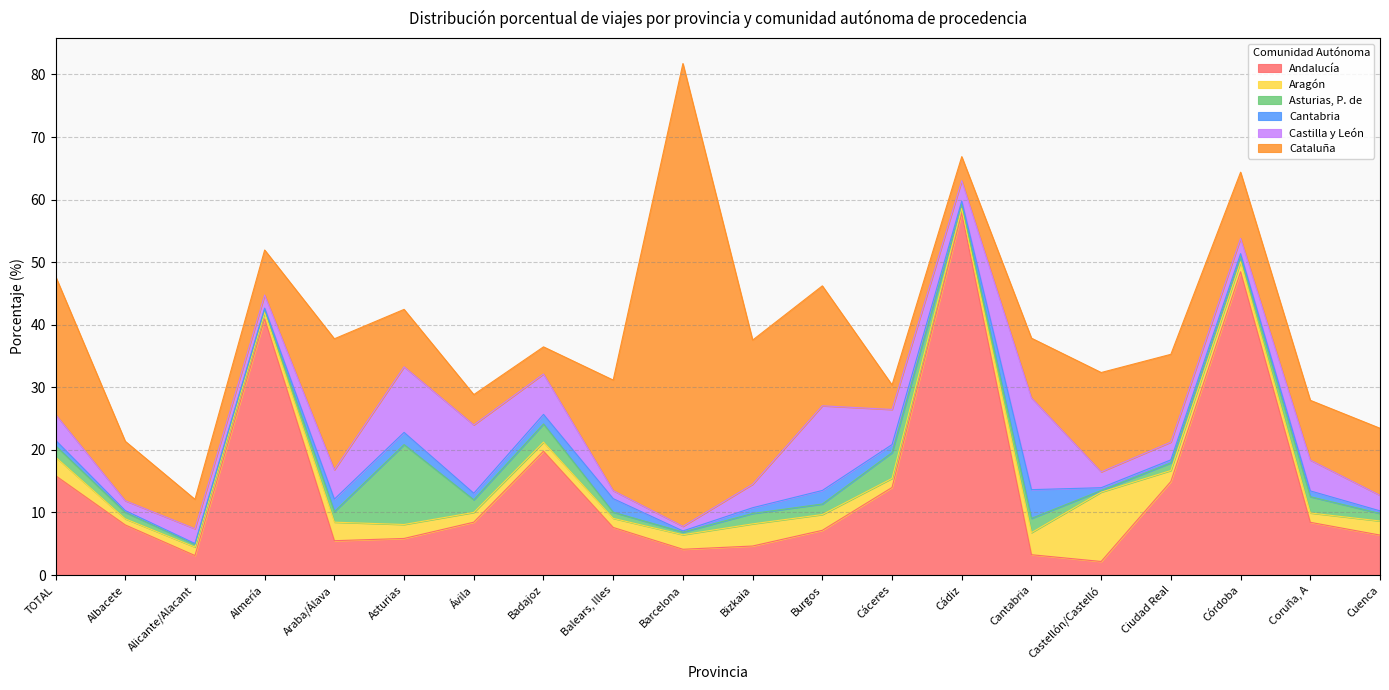

Rank the series by their maximum value, from lowest to highest.

Cantabria, Aragón, Asturias, P. de, Castilla y León, Andalucía, Cataluña